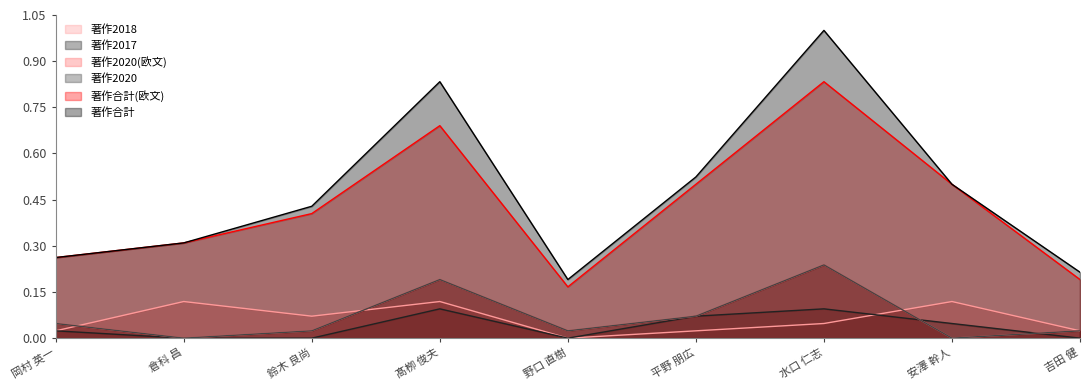

What is the difference between the highest and lowest values at 倉科 昌?

0.3